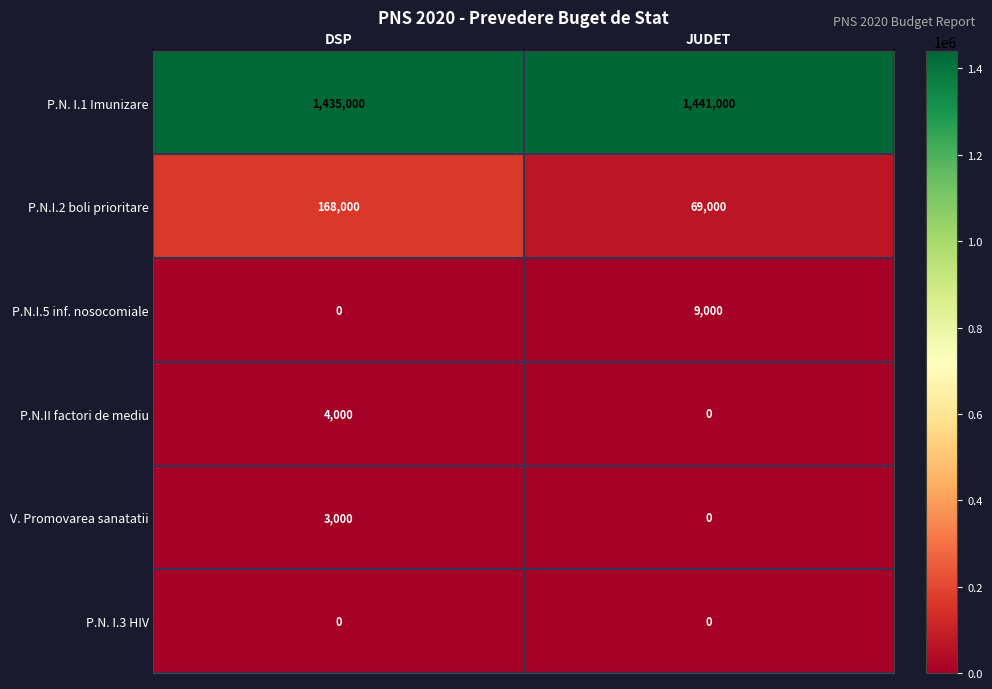

What is the difference between the maximum and minimum values in the P.N.I.5 inf. nosocomiale series?

9000